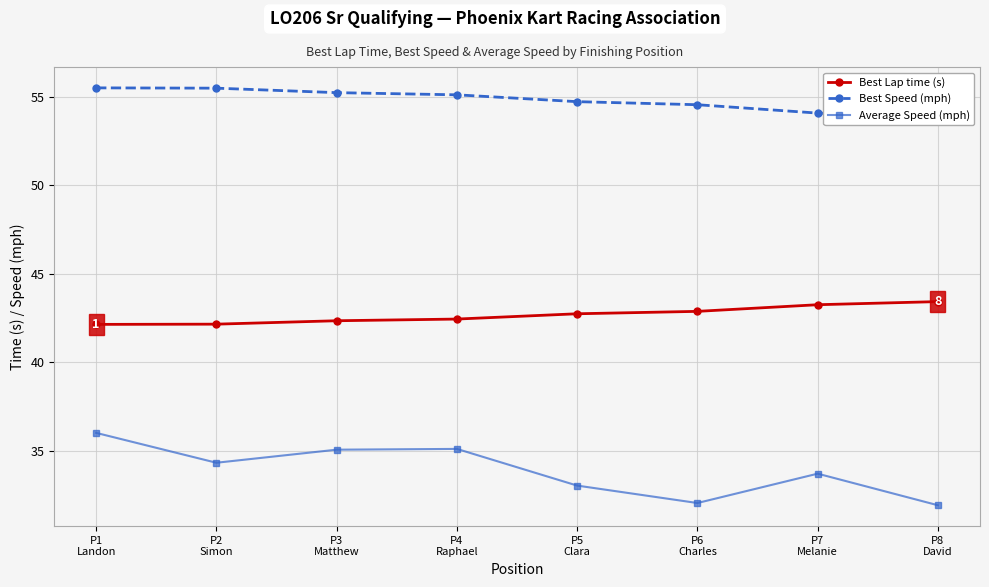

Is it true that Average Speed (mph) equals 9.1 at P6
Charles?

False